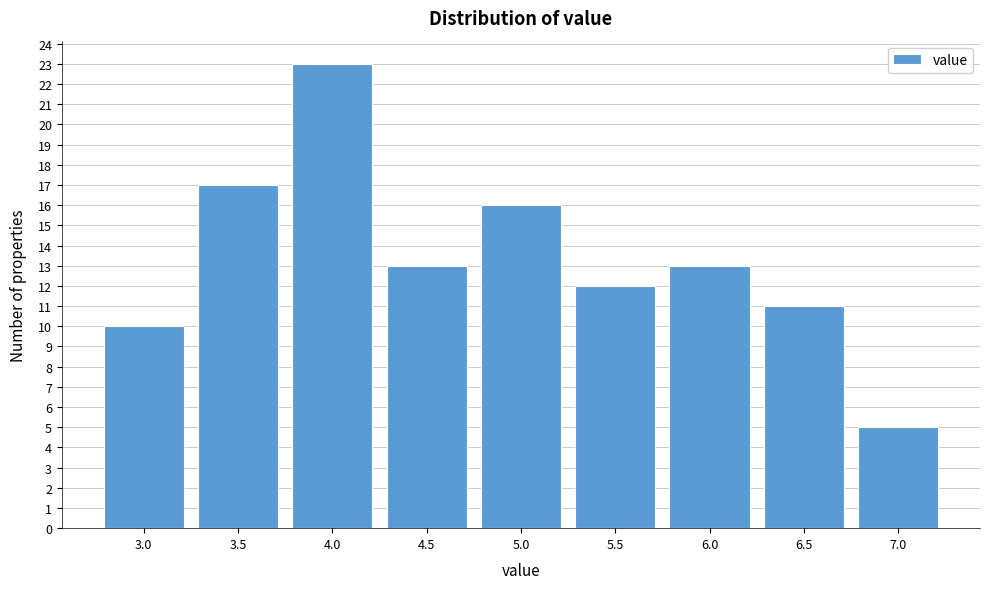

Reading right to left, what are all the values shown in this chart?

7.0=5	6.5=11	6.0=13	5.5=12	5.0=16	4.5=13	4.0=23	3.5=17	3.0=10